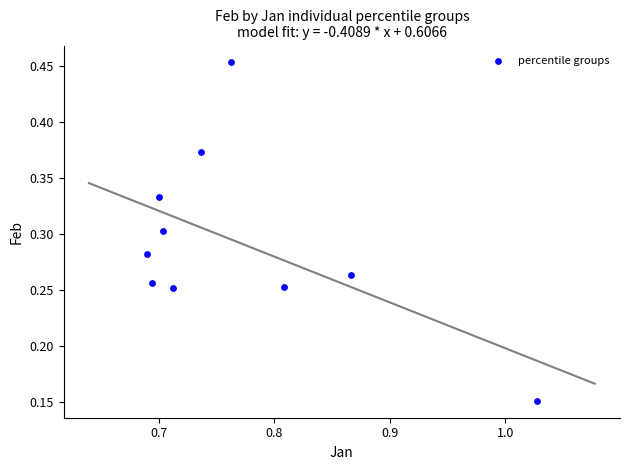

What is the average X value?

0.8